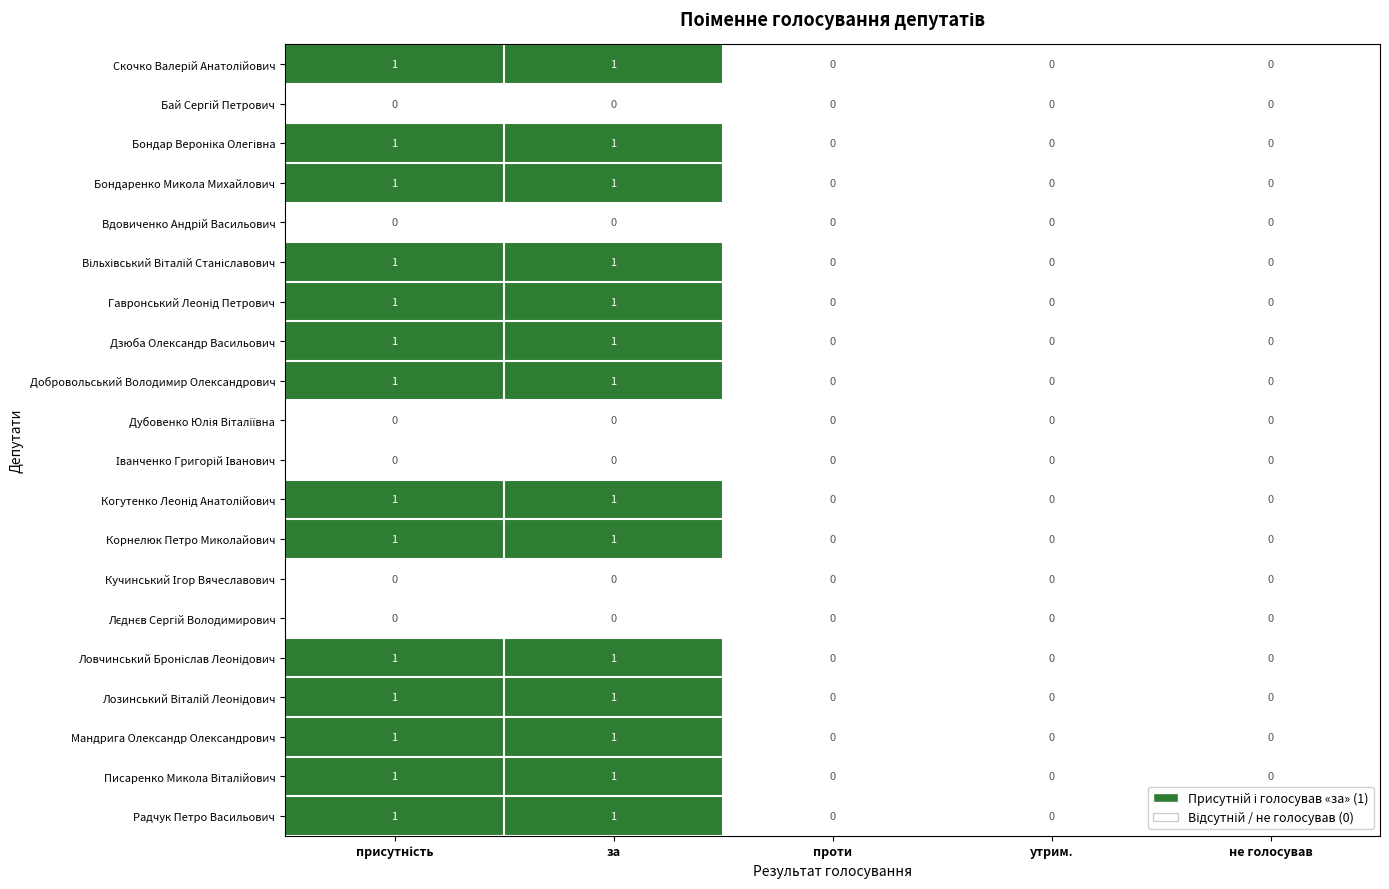

How many series are shown in this chart?

20